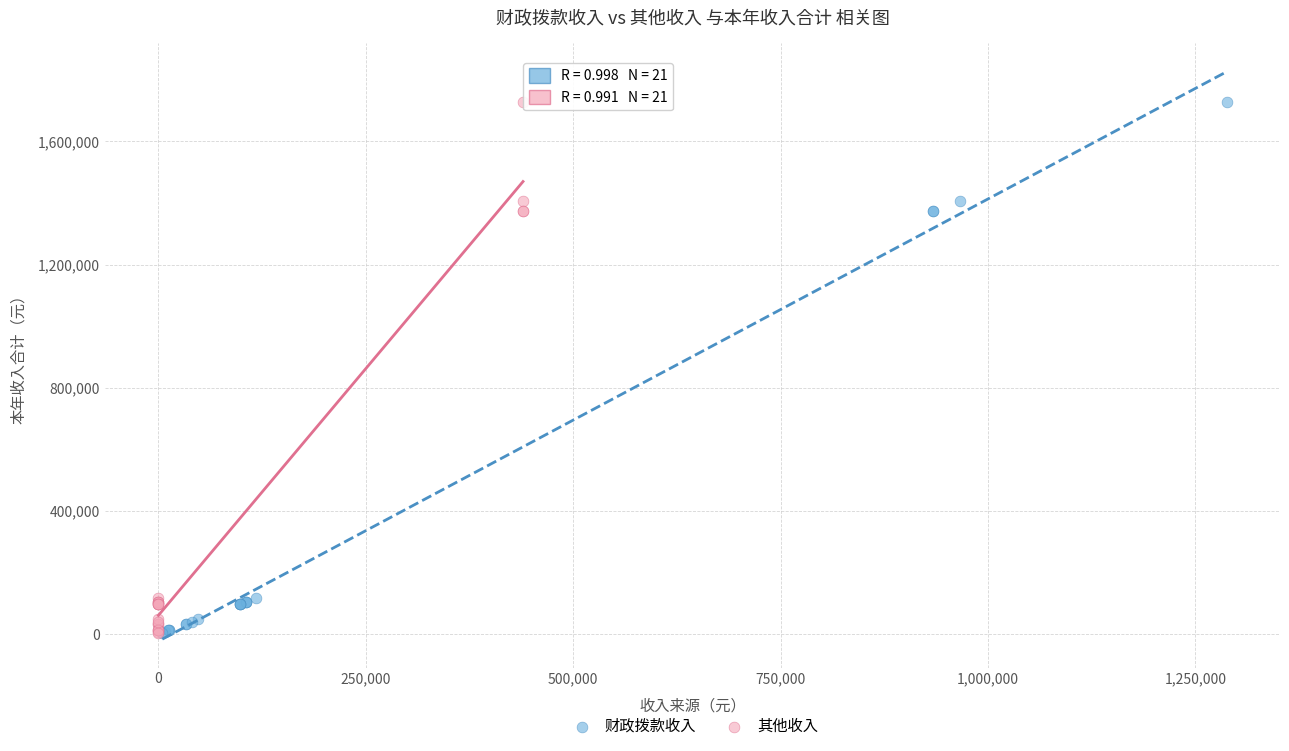

What are all the series names shown in the legend?

财政拨款收入, 其他收入